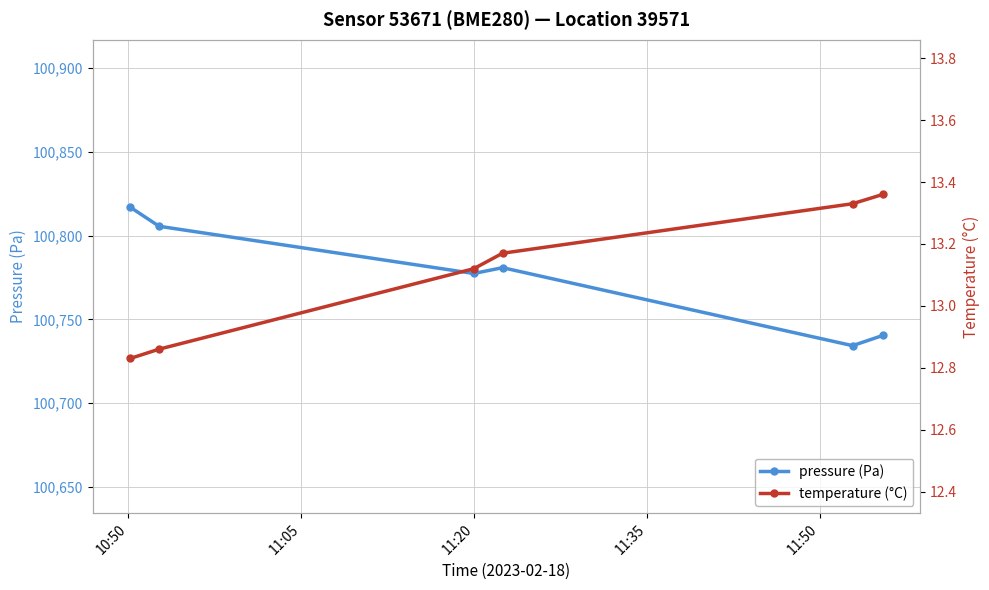

True or false: pressure (Pa) and temperature (°C) intersect in this chart.

False